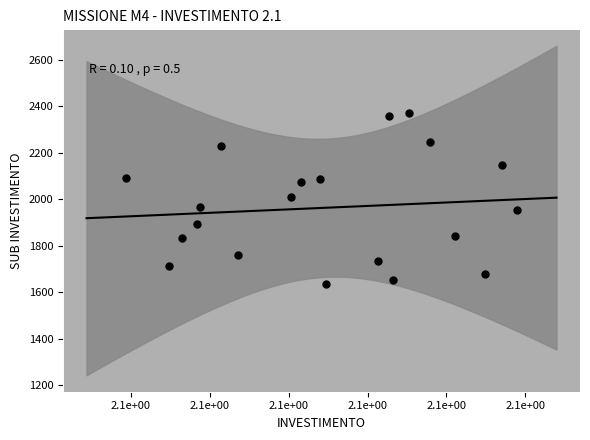

What is the range of Y values (max minus min)?

735.3